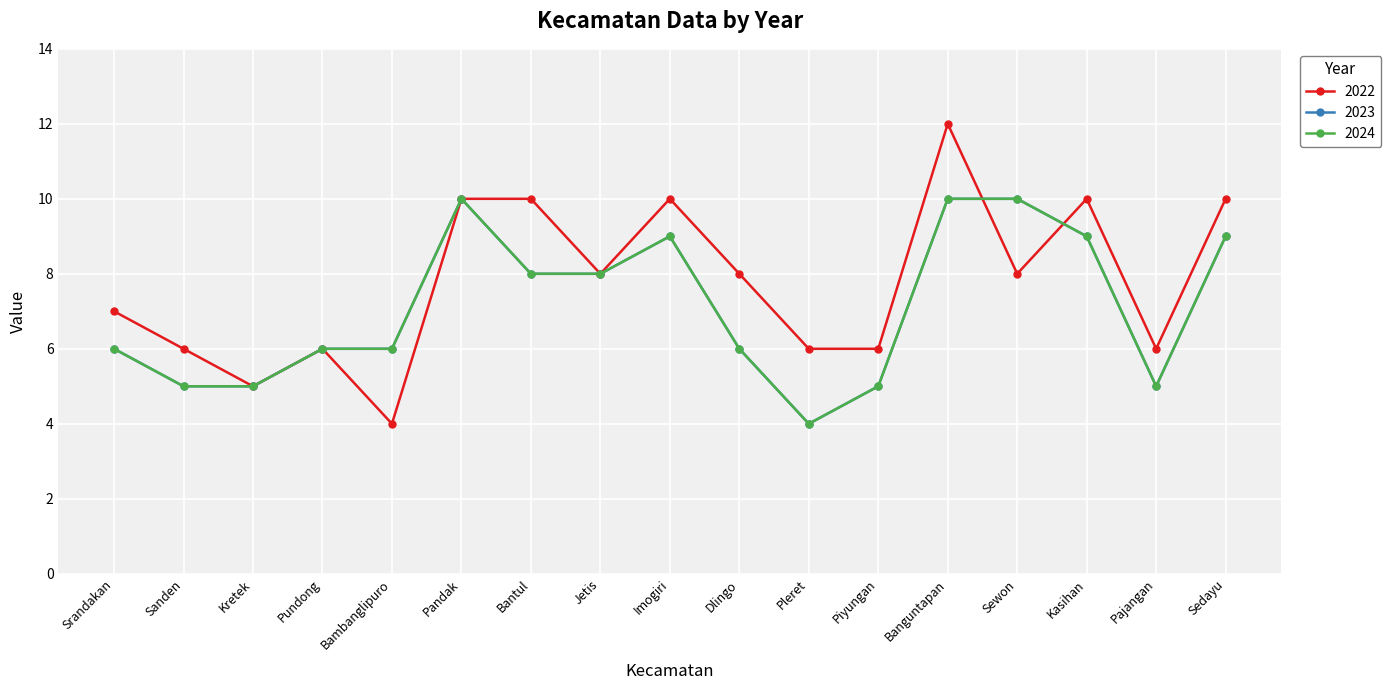

What is the value of the 2023 point at the 8th from the left?

8